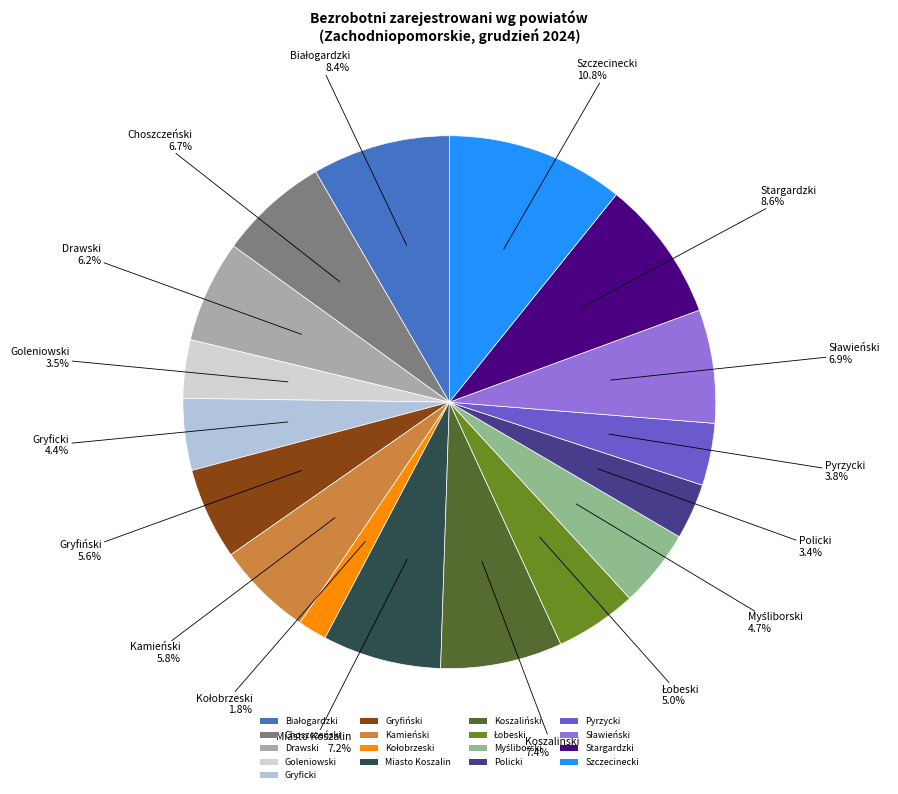

What is the largest slice in the pie chart?

Szczecinecki